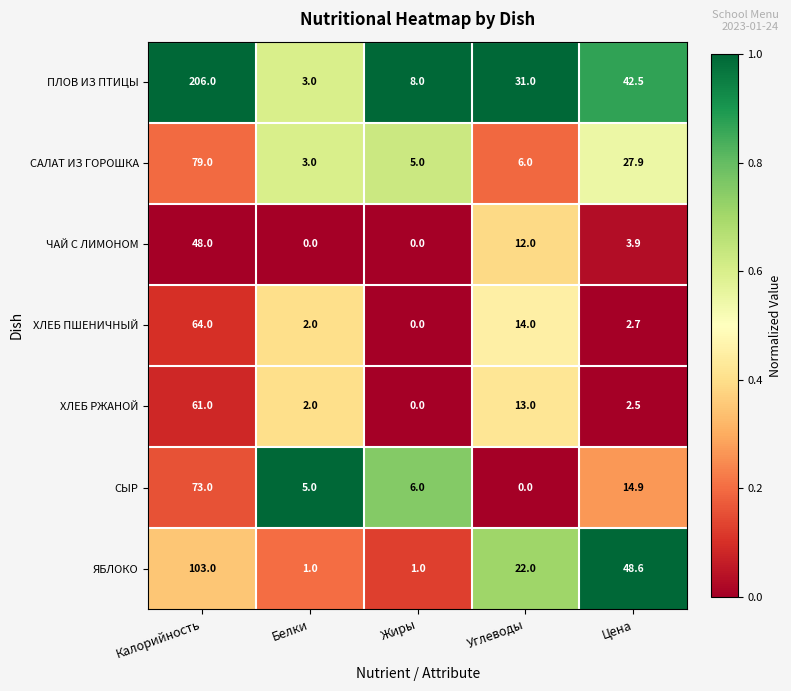

Rank the series by their maximum value, from highest to lowest.

ПЛОВ ИЗ ПТИЦЫ, ЯБЛОКО, САЛАТ ИЗ ГОРОШКА, СЫР, ХЛЕБ ПШЕНИЧНЫЙ, ХЛЕБ РЖАНОЙ, ЧАЙ С ЛИМОНОМ